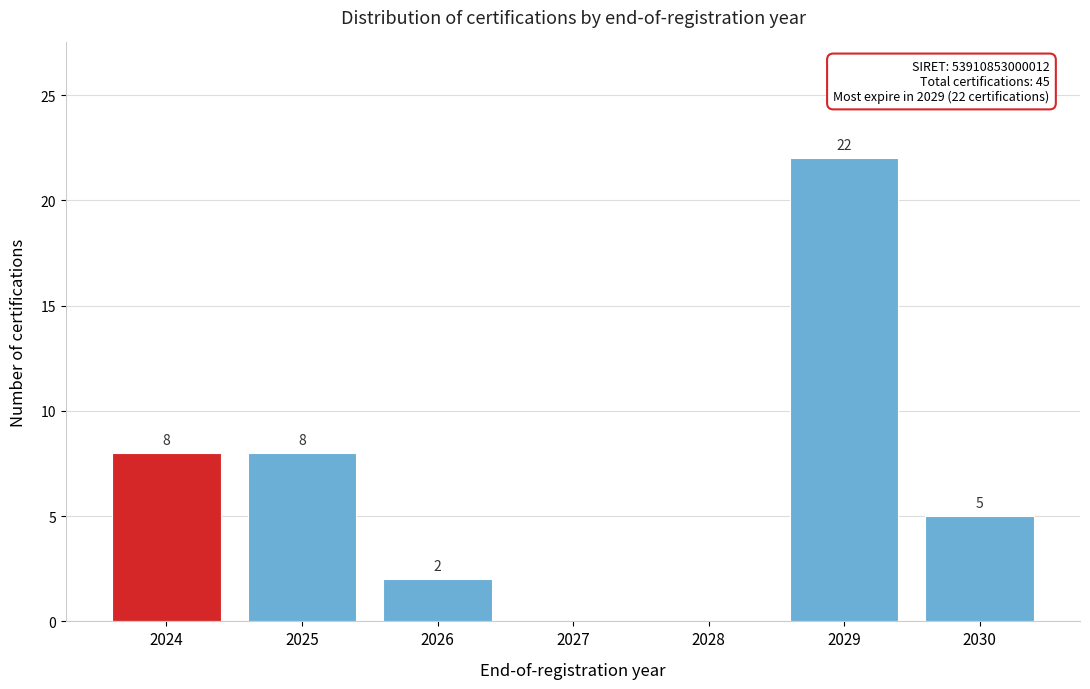

Reading left to right, extract all data points from this chart.

2024=8	2025=8	2026=2	2027=0	2028=0	2029=22	2030=5